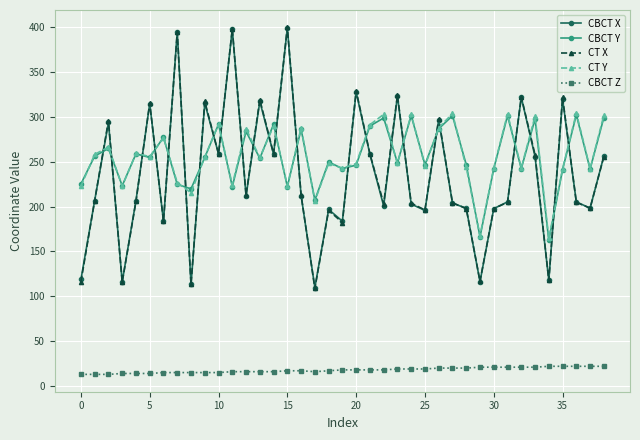

How many data points in CT X are above 206?

20